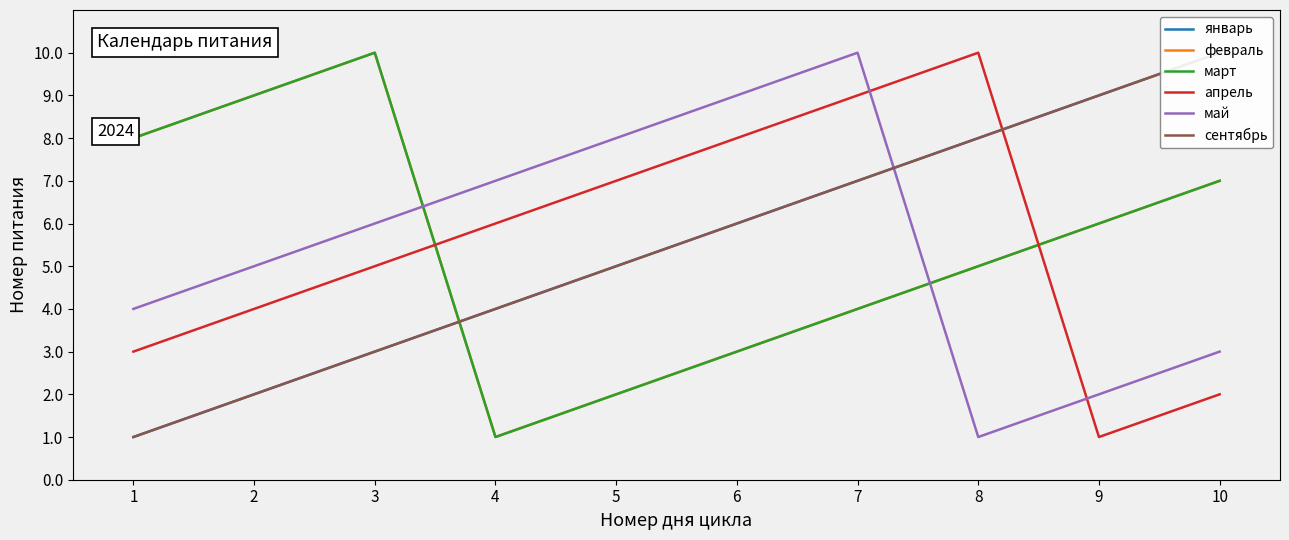

Reading right to left, what are all the values shown in this chart?

январь: 10=10	9=9	8=8	7=7	6=6	5=5	4=4	3=3	2=2	1=1
февраль: 10=7	9=6	8=5	7=4	6=3	5=2	4=1	3=10	2=9	1=8
март: 10=7	9=6	8=5	7=4	6=3	5=2	4=1	3=10	2=9	1=8
апрель: 10=2	9=1	8=10	7=9	6=8	5=7	4=6	3=5	2=4	1=3
май: 10=3	9=2	8=1	7=10	6=9	5=8	4=7	3=6	2=5	1=4
сентябрь: 10=10	9=9	8=8	7=7	6=6	5=5	4=4	3=3	2=2	1=1